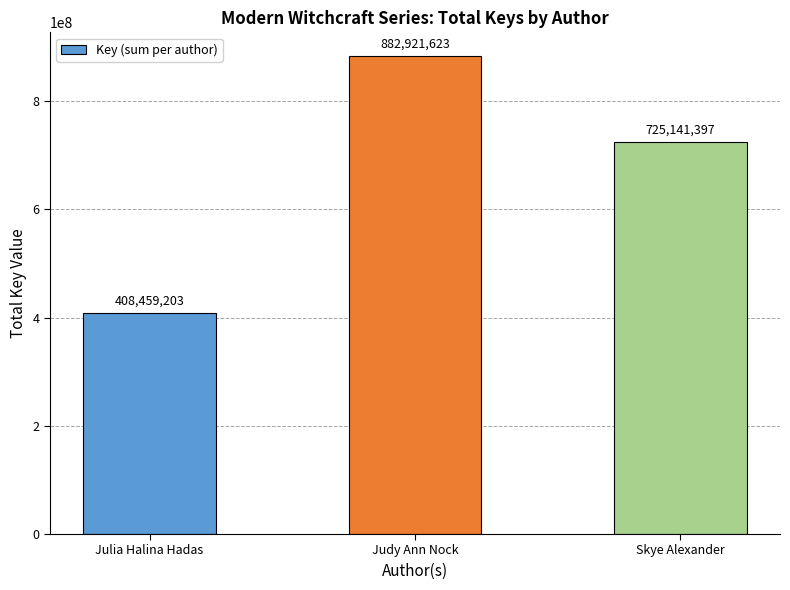

What is the sum of all values?

2016522223